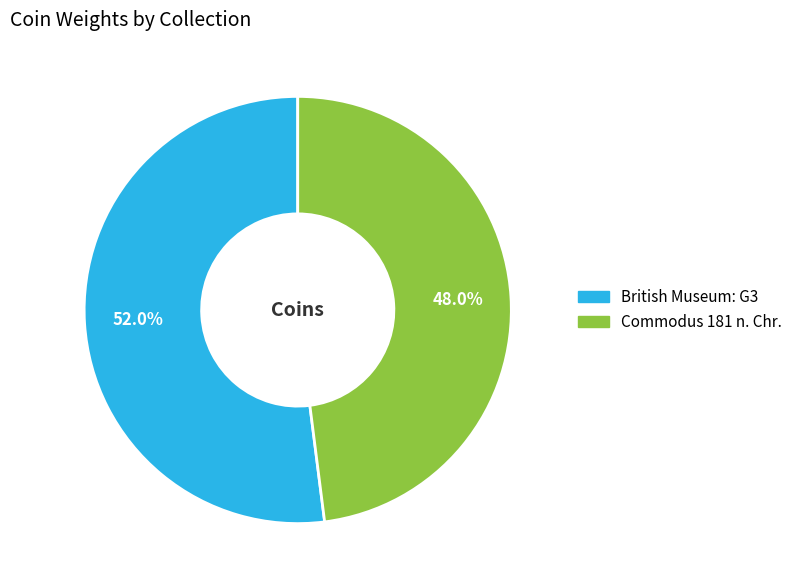

What percentage is the British Museum: G3 slice, to the nearest percent?

52%